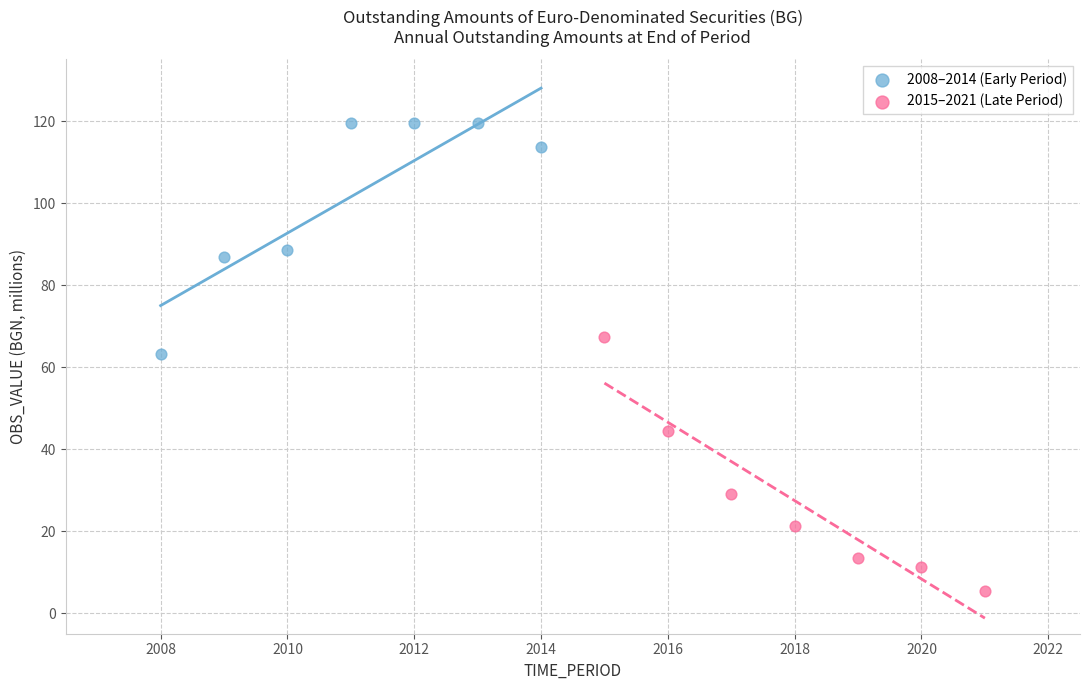

Which series contains the lowest Y value?

2015–2021 (Late Period)